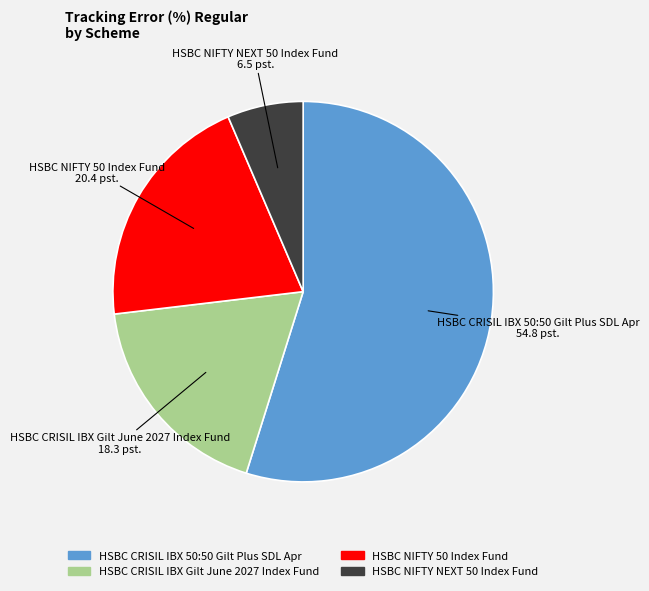

Which category has the biggest portion of the pie?

HSBC CRISIL IBX 50:50 Gilt Plus SDL Apr